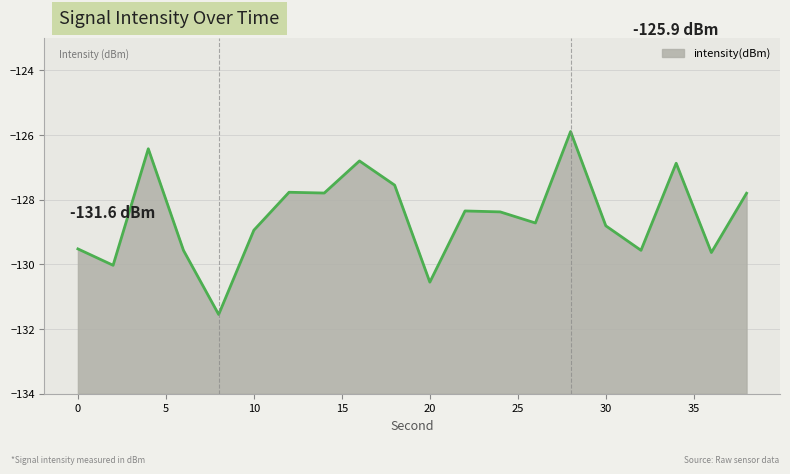

What is the difference between the maximum and minimum values?

5.7